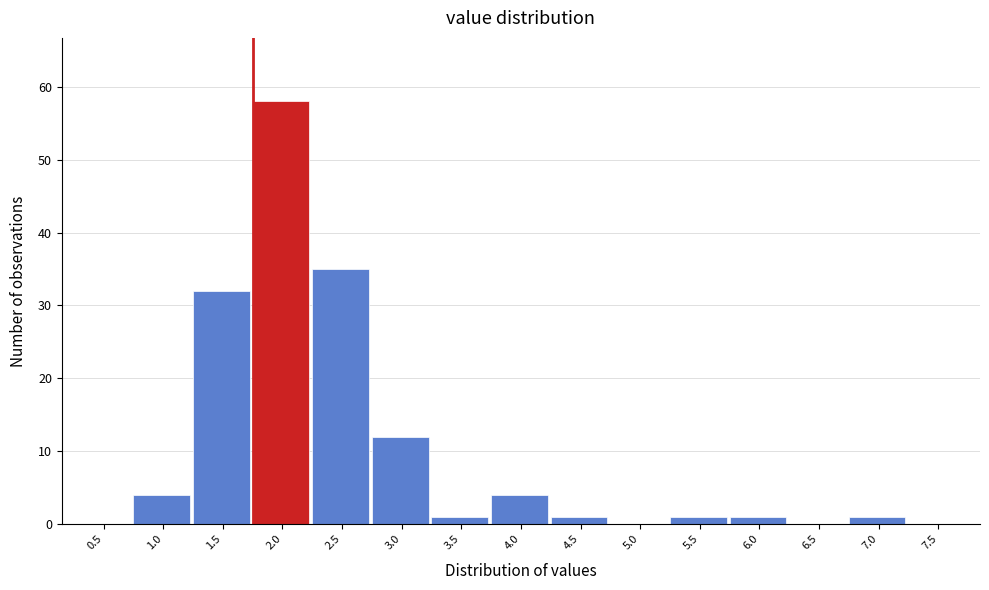

Reading right to left, what are all the values shown in this chart?

7.5=0	7.0=1	6.5=0	6.0=1	5.5=1	5.0=0	4.5=1	4.0=4	3.5=1	3.0=12	2.5=35	2.0=58	1.5=32	1.0=4	0.5=0